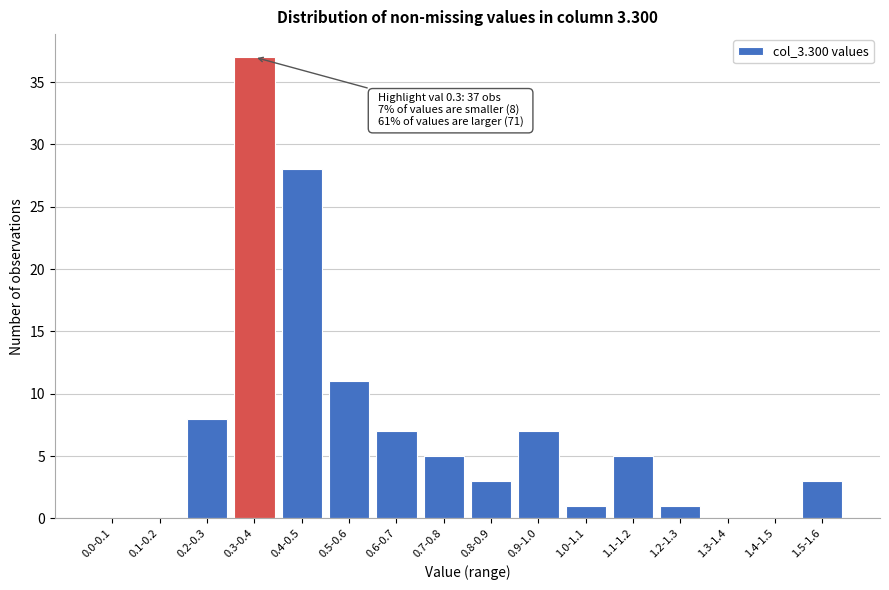

Reading left to right, what are all the values shown in this chart?

0.0-0.1=0	0.1-0.2=0	0.2-0.3=8	0.3-0.4=37	0.4-0.5=28	0.5-0.6=11	0.6-0.7=7	0.7-0.8=5	0.8-0.9=3	0.9-1.0=7	1.0-1.1=1	1.1-1.2=5	1.2-1.3=1	1.3-1.4=0	1.4-1.5=0	1.5-1.6=3